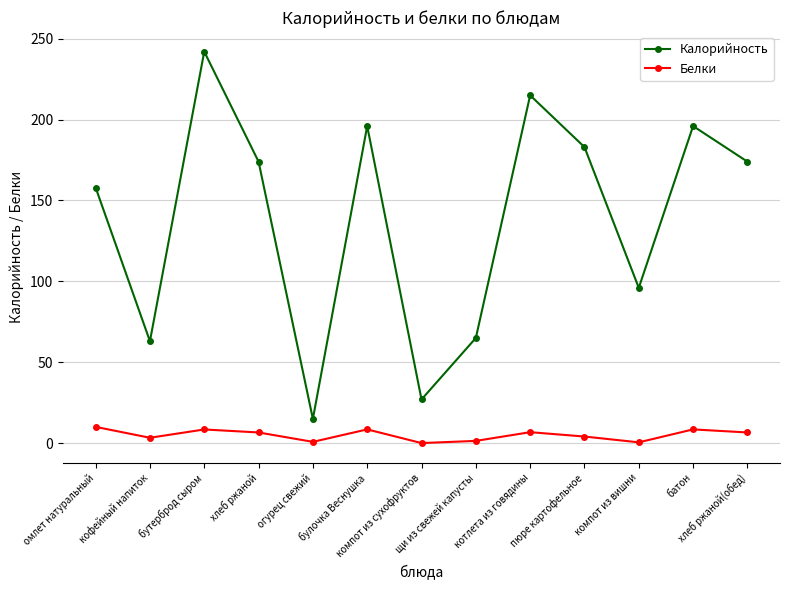

True or false: Белки has more than 0 interior local peaks.

True